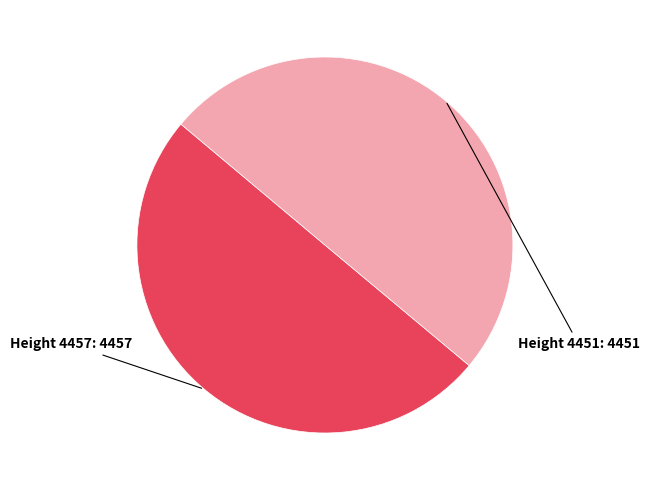

How many slices are in this pie chart?

2